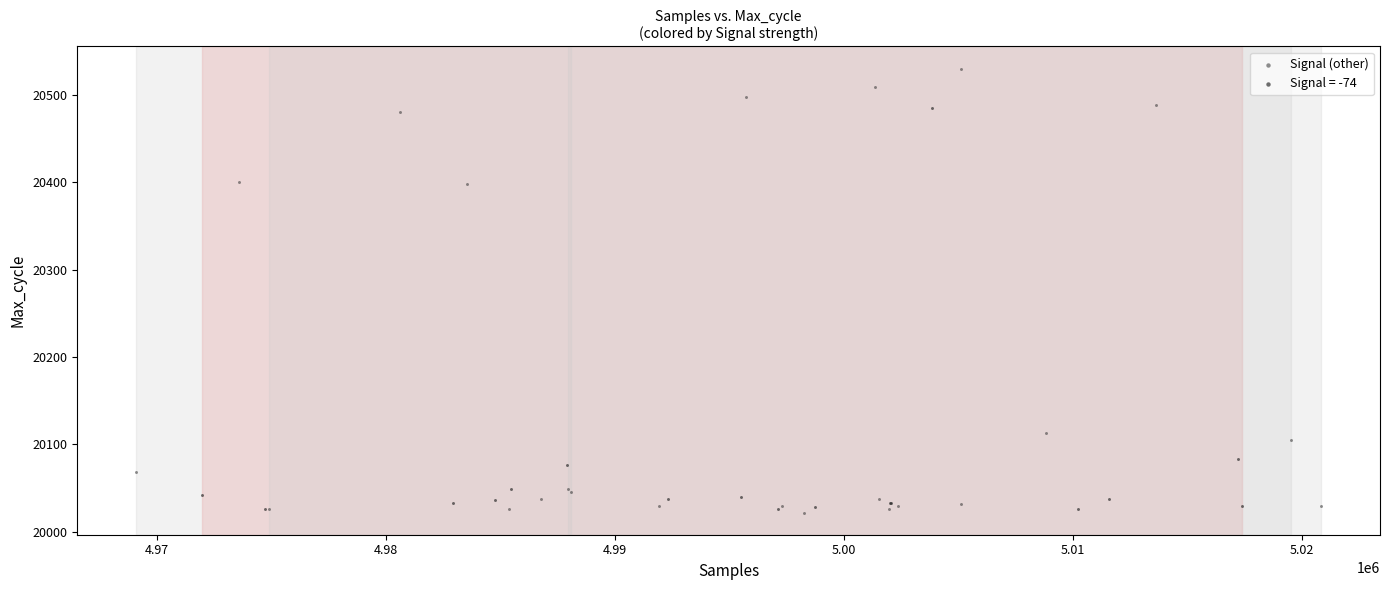

Which series reaches the maximum Y coordinate?

Signal (other)